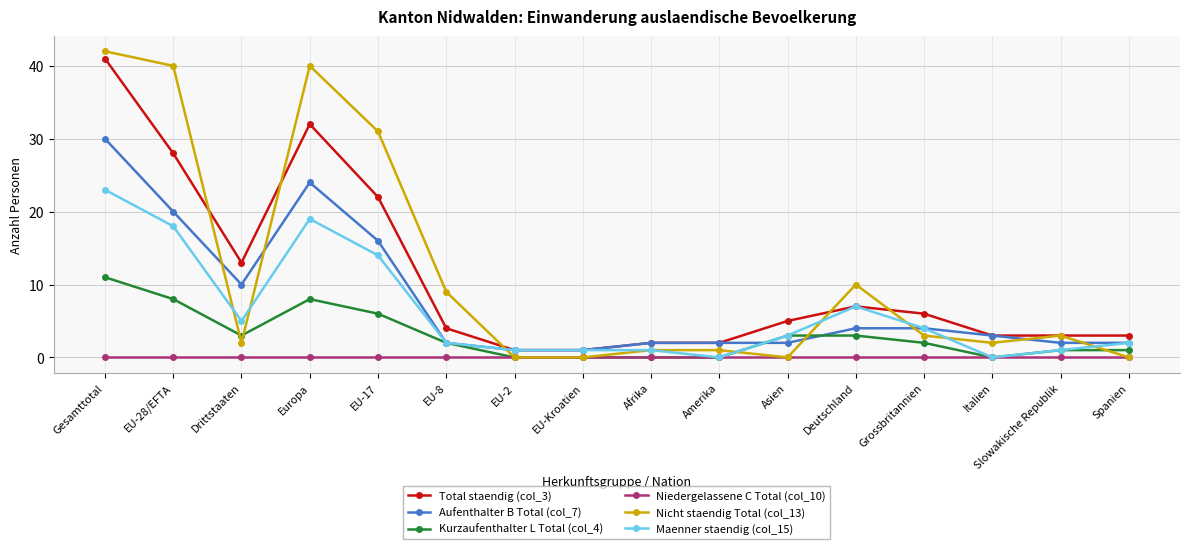

True or false: Aufenthalter B Total (col_7) and Niedergelassene C Total (col_10) cross at least once.

False